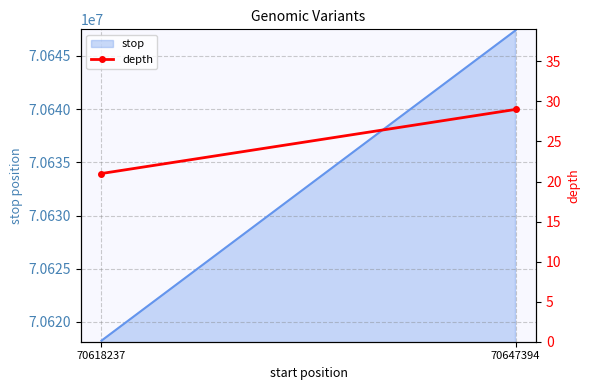

Which has a higher value, 70647394 or 70618237?

70647394